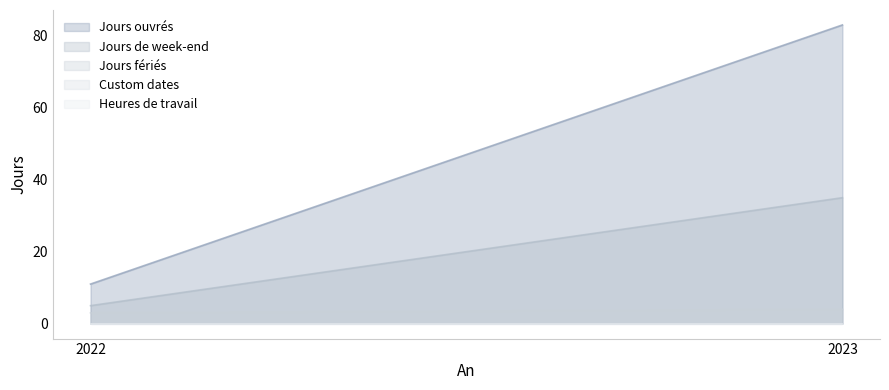

The Custom dates series shows 0 at 2023. True or false?

True